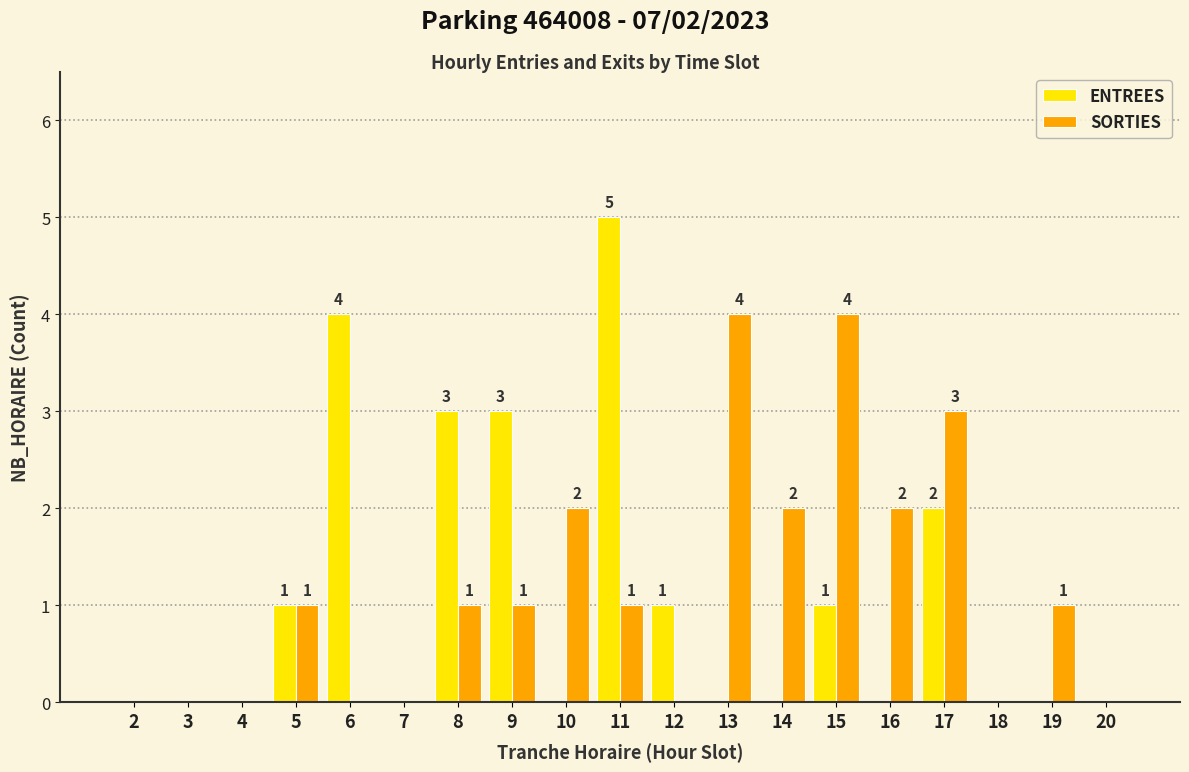

Which series has the widest spread of values?

ENTREES